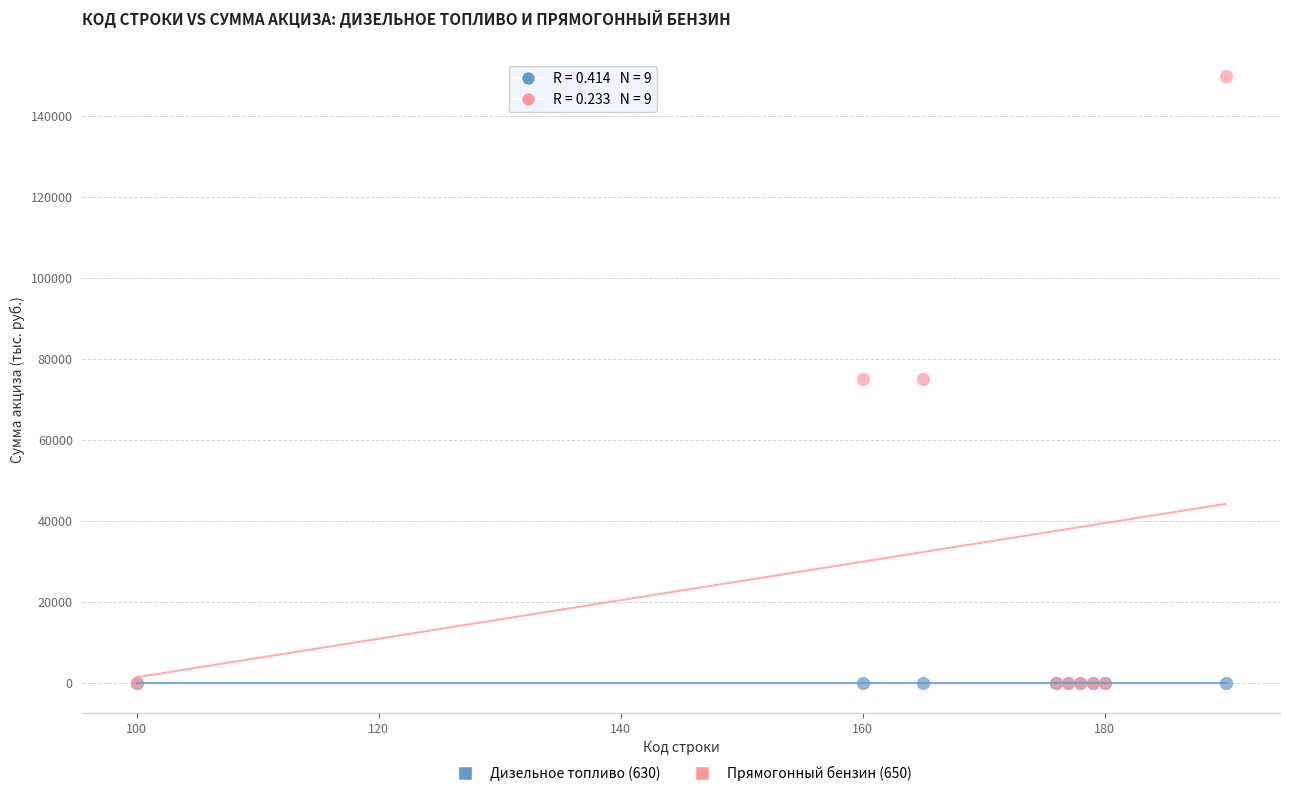

Which series has the largest Y range (max minus min)?

Прямогонный бензин (650)